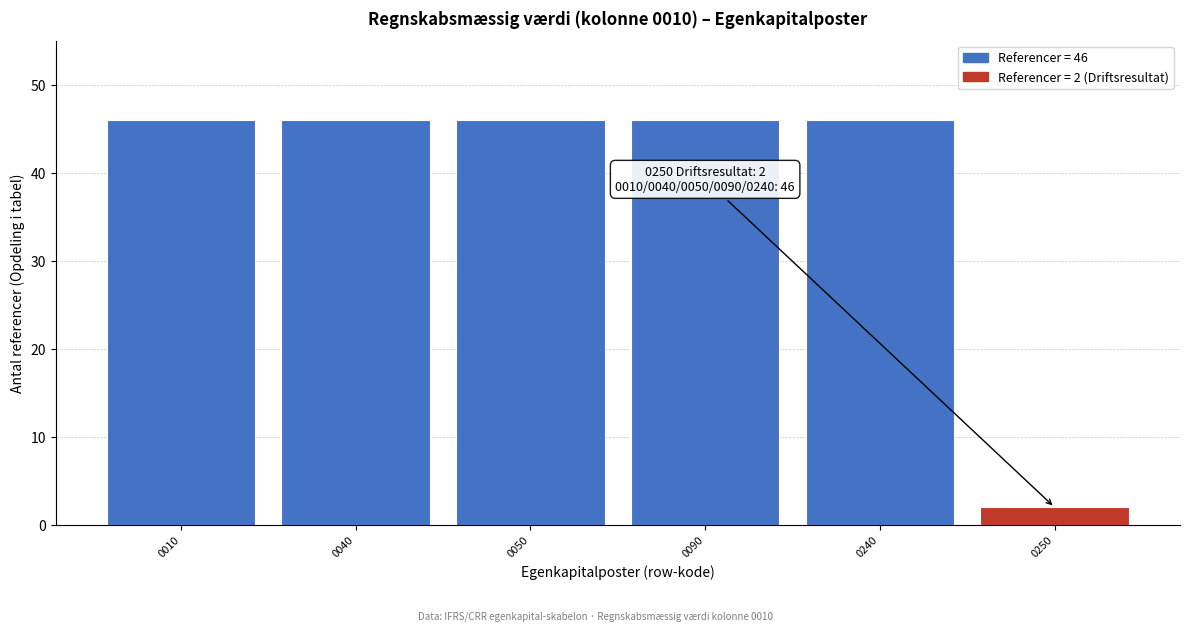

Reading right to left, transcribe all the data shown in this chart.

2	46	46	46	46	46